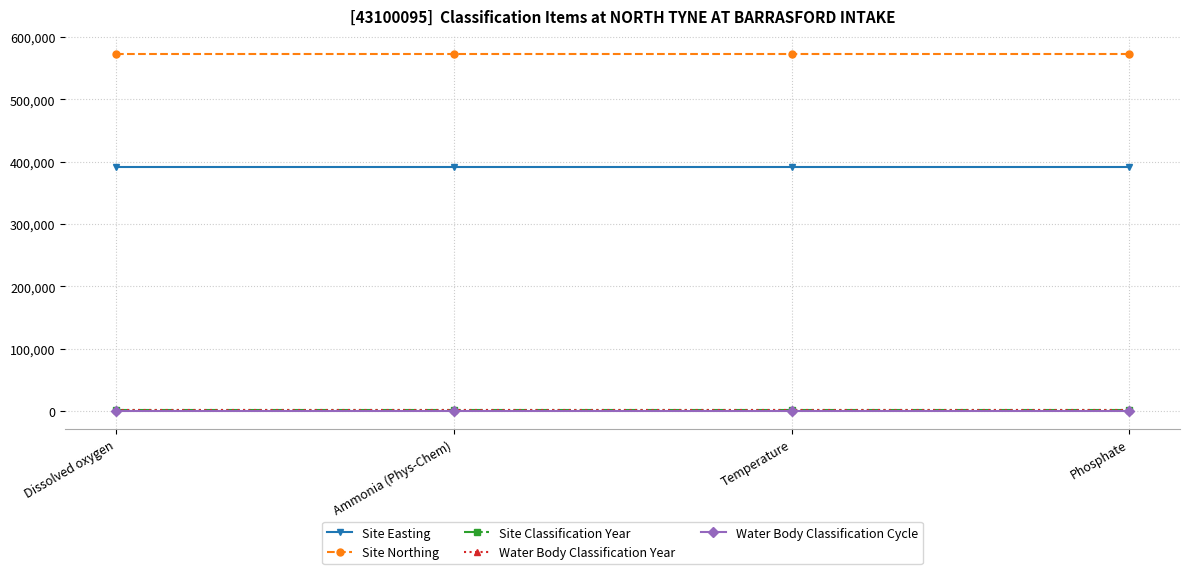

Is this an area chart (filled region under the line)?

No